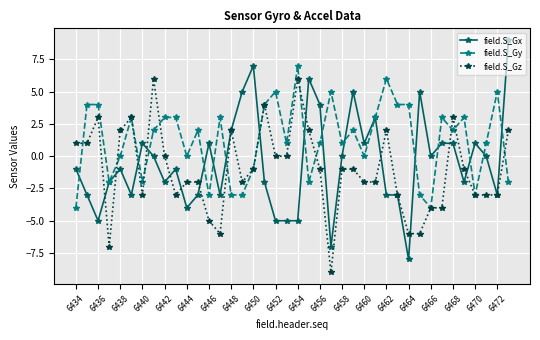

How many series are shown in this chart?

3